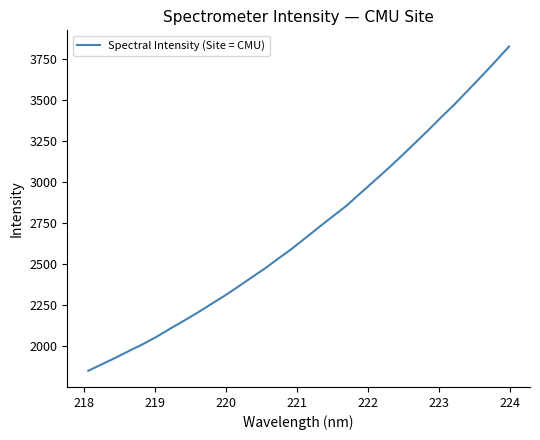

What is the maximum value shown in the chart?

3826.1